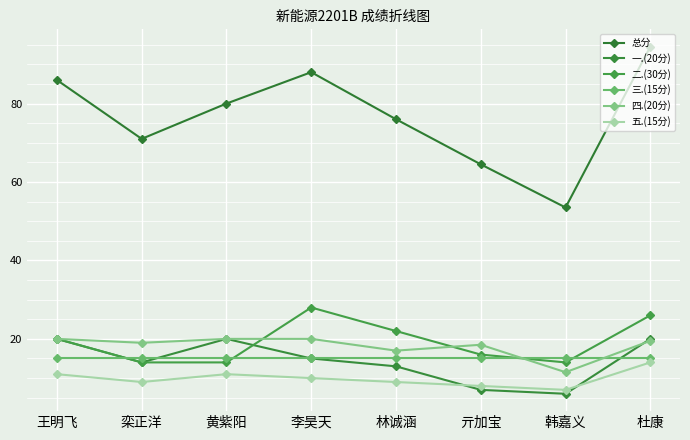

Count the number of data series in this chart.

6